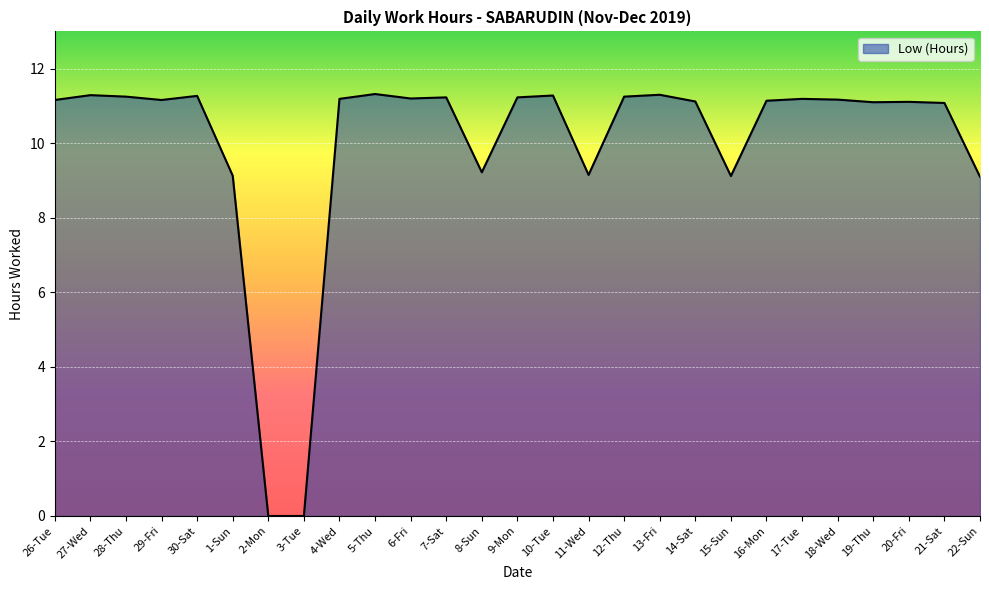

True or false: there are more than 0 points higher than both neighbors.

True